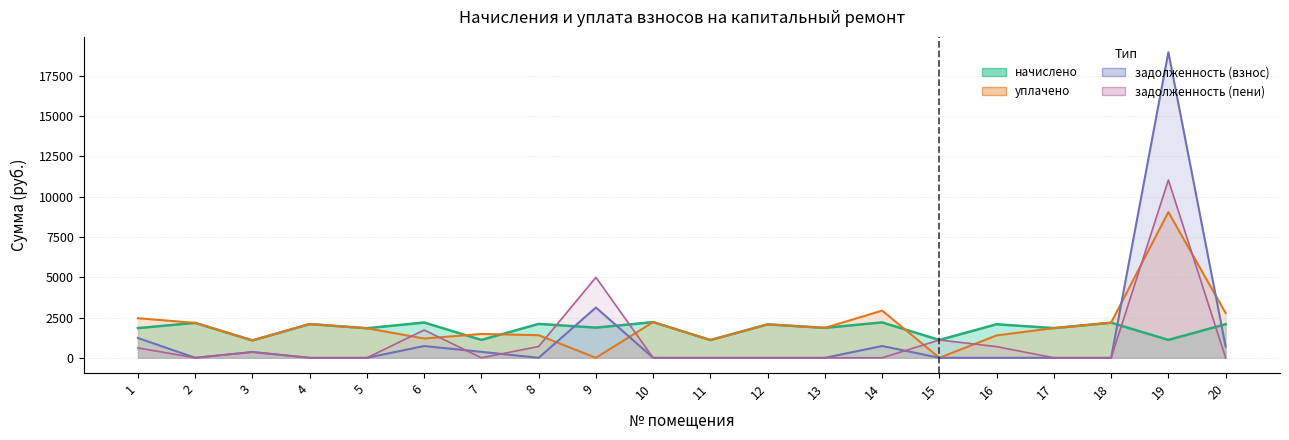

List the series in order of their peak value, lowest first.

начислено, уплачено, задолженность_пени, задолженность_взнос